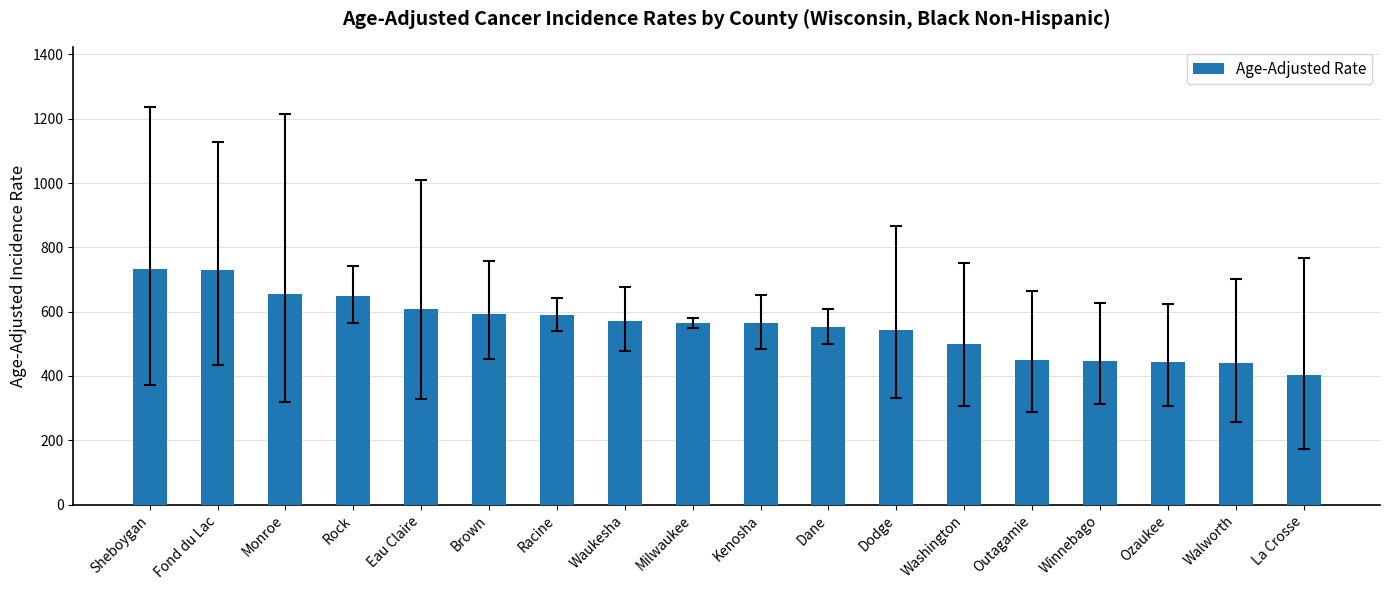

What position from the left is Racine?

7